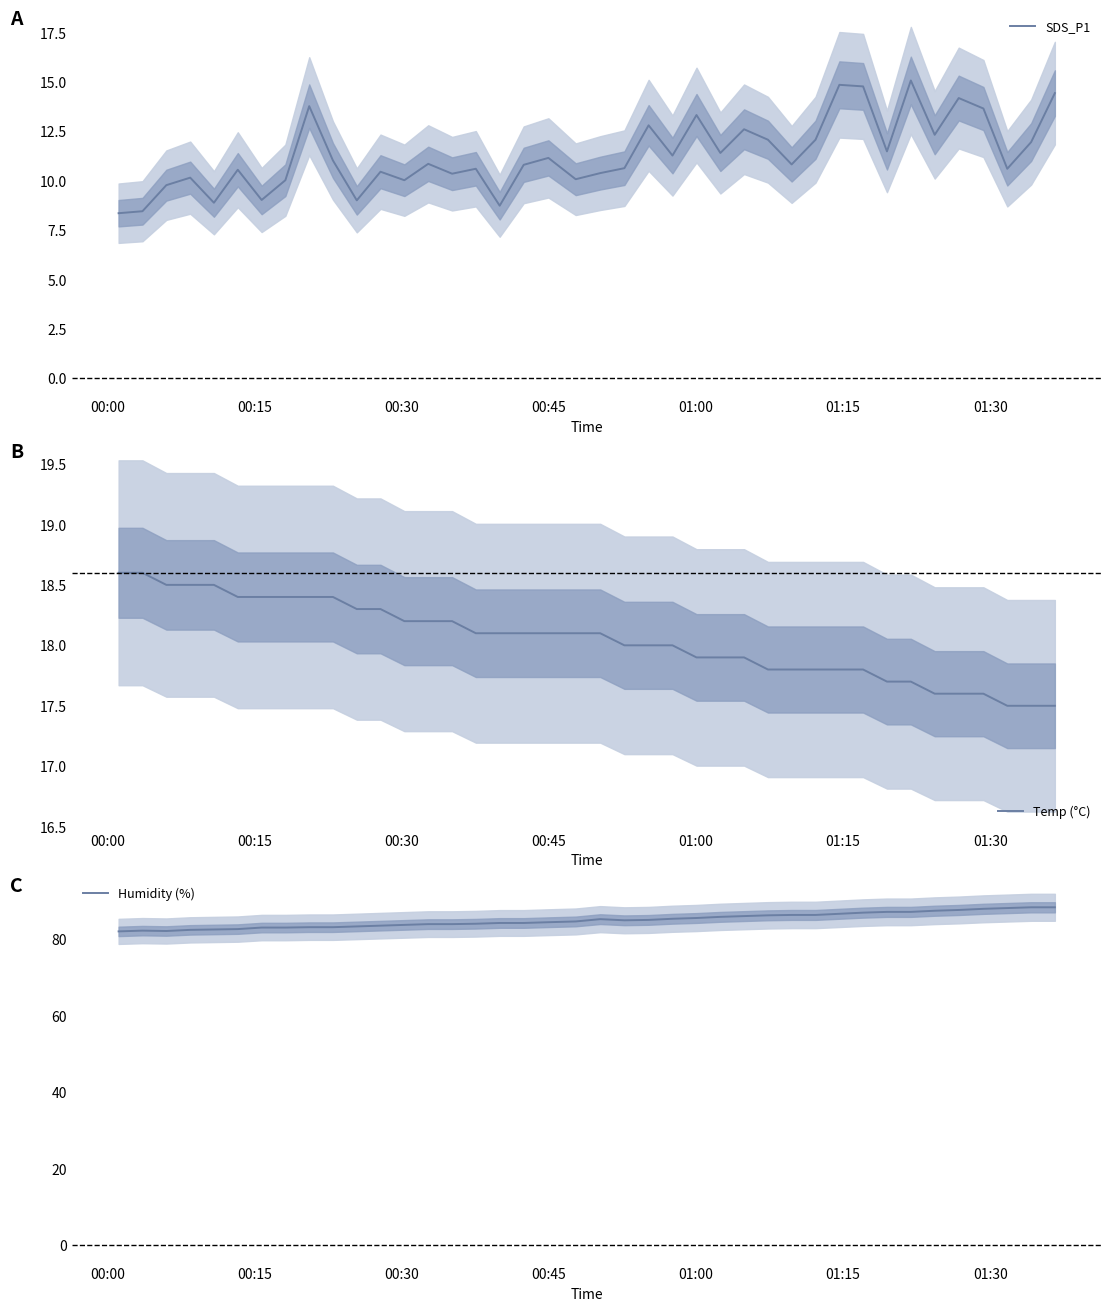

True or false: Humidity (%) and Temp (°C) intersect in this chart.

False